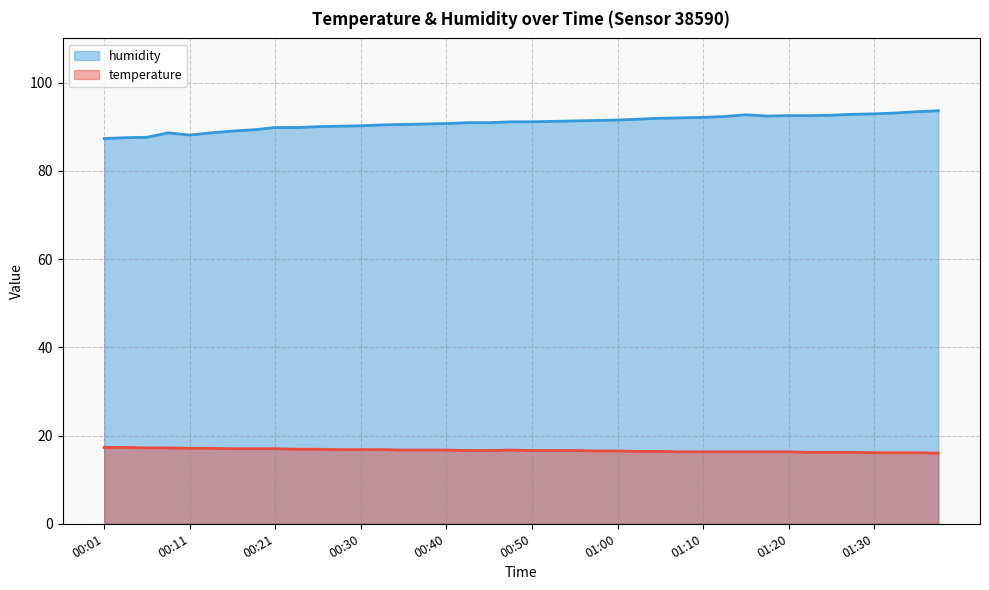

What is the total value across all series at 00:45?

107.5